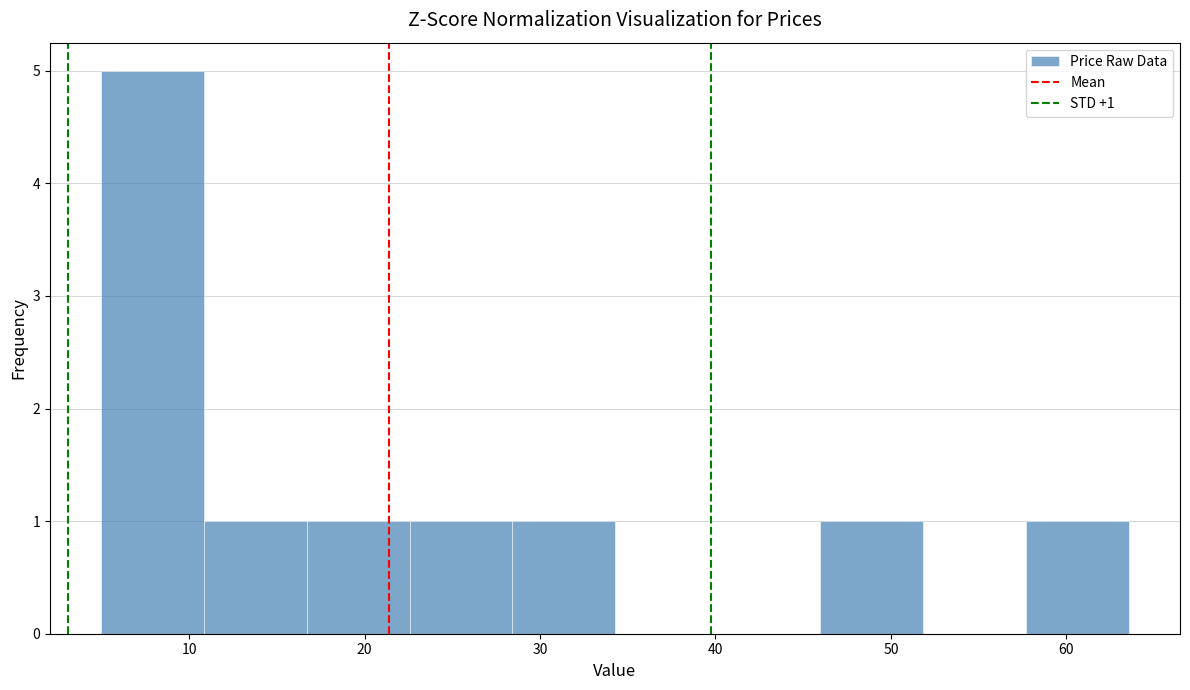

Which range on the x-axis has the tallest bar?

5 to 11